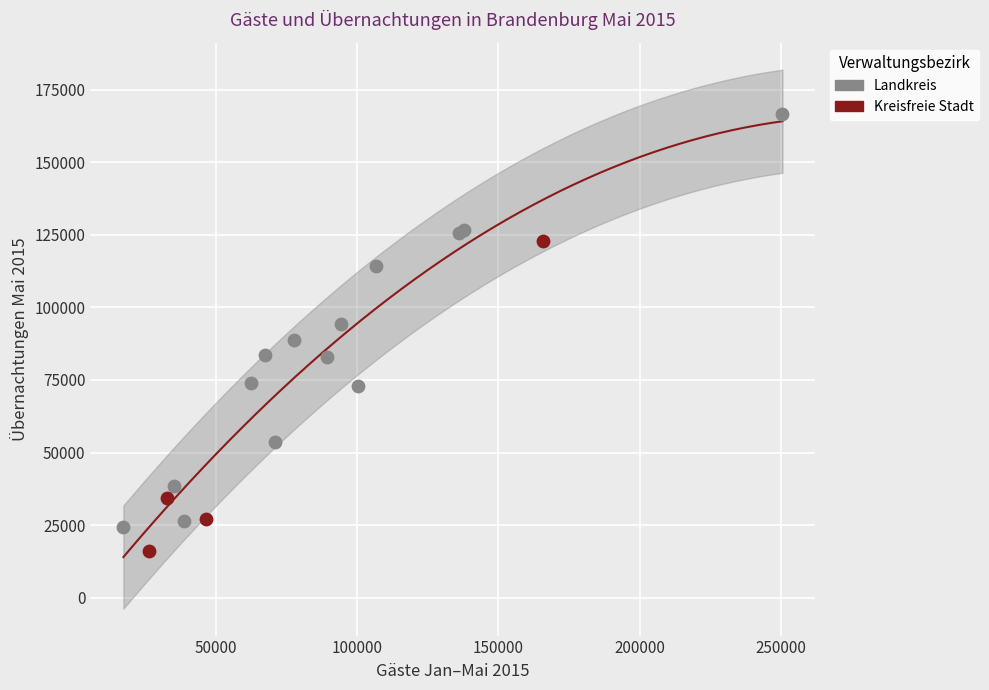

Which series reaches the minimum Y coordinate?

Kreisfreie Stadt